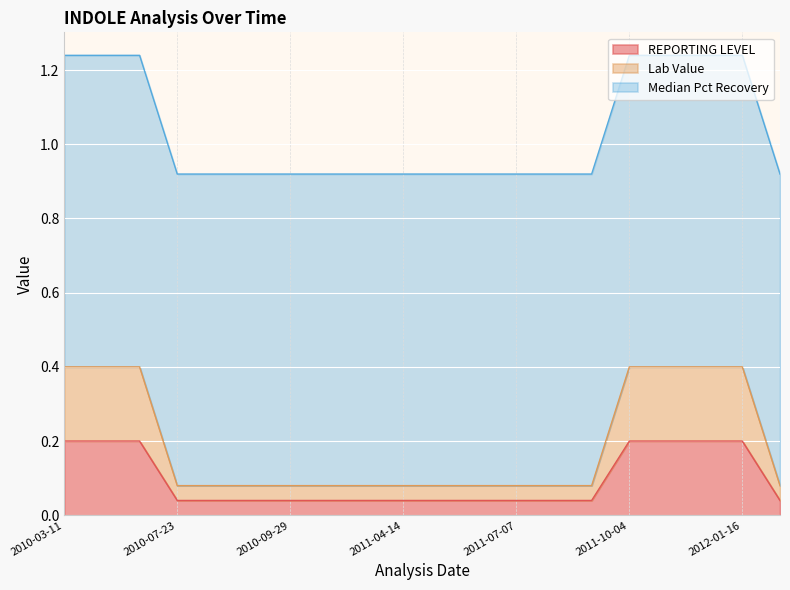

The value of REPORTING LEVEL at 2011-02-03 is 0.0. True or false?

True